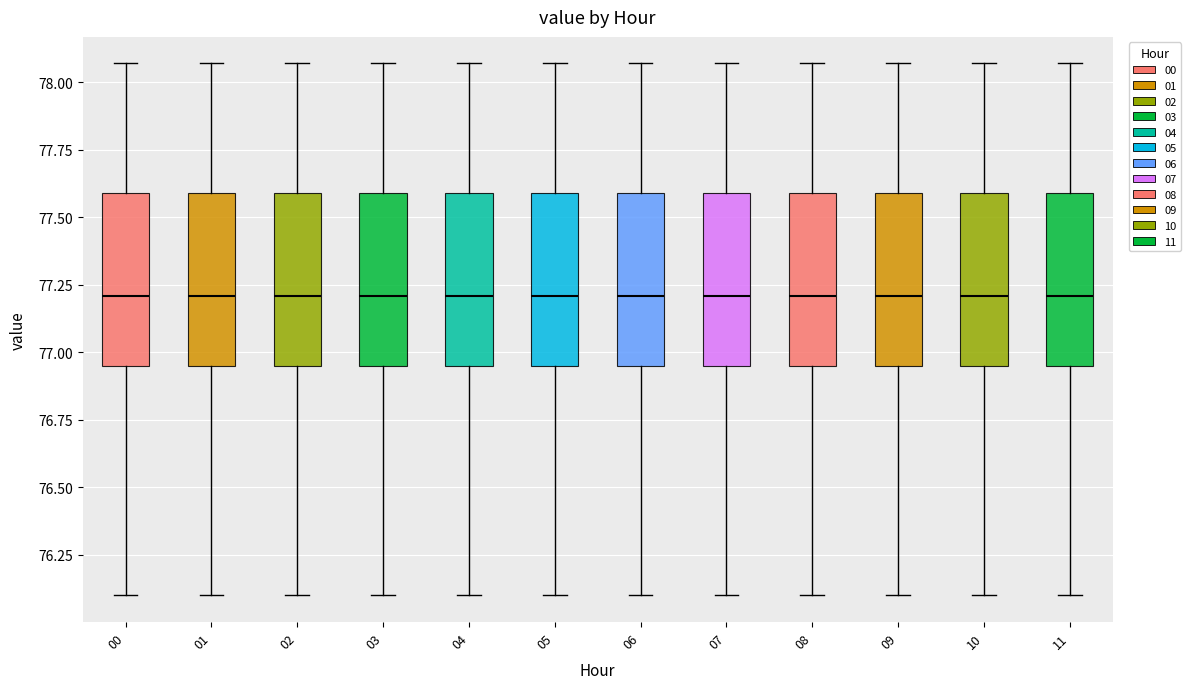

Reading left to right, read every box against the y-axis: the position of its median line, the range the box covers, and the ends of its whiskers. The values are not printed on the chart, so give them approximately, as read against the axis.

00: median 77.20, box 76.95 to 77.60, whiskers 76.10 to 78.05
01: median 77.20, box 76.95 to 77.60, whiskers 76.10 to 78.05
02: median 77.20, box 76.95 to 77.60, whiskers 76.10 to 78.05
03: median 77.20, box 76.95 to 77.60, whiskers 76.10 to 78.05
04: median 77.20, box 76.95 to 77.60, whiskers 76.10 to 78.05
05: median 77.20, box 76.95 to 77.60, whiskers 76.10 to 78.05
06: median 77.20, box 76.95 to 77.60, whiskers 76.10 to 78.05
07: median 77.20, box 76.95 to 77.60, whiskers 76.10 to 78.05
08: median 77.20, box 76.95 to 77.60, whiskers 76.10 to 78.05
09: median 77.20, box 76.95 to 77.60, whiskers 76.10 to 78.05
10: median 77.20, box 76.95 to 77.60, whiskers 76.10 to 78.05
11: median 77.20, box 76.95 to 77.60, whiskers 76.10 to 78.05